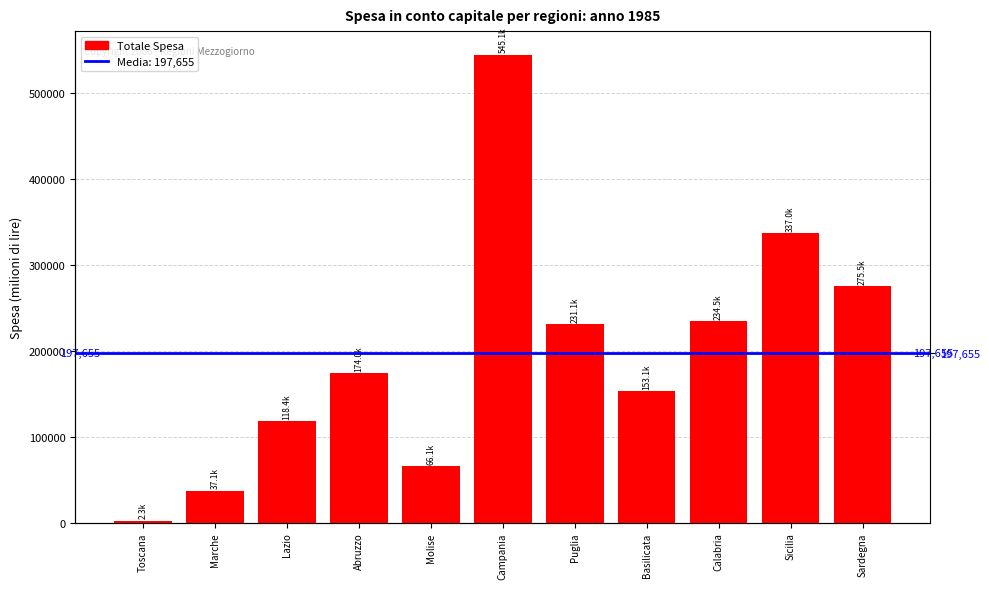

What is the label of the 4th bar from the right?

Basilicata